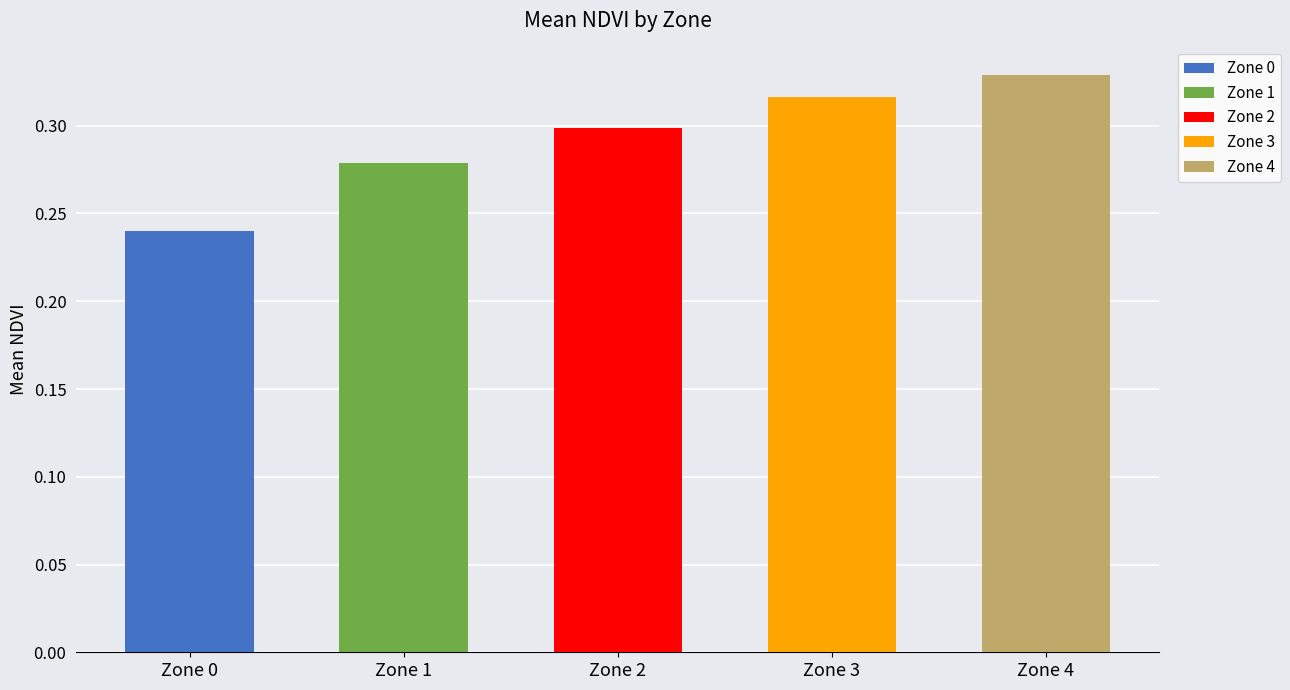

The value of Zone 0 at Zone 0 is 0.1. True or false?

False